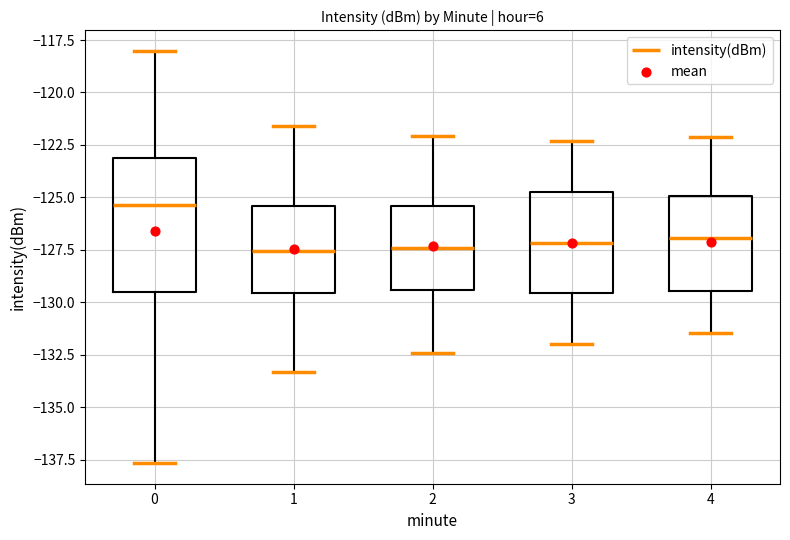

Reading left to right, read every box against the y-axis: the position of its median line, the range the box covers, and the ends of its whiskers. The values are not printed on the chart, so give them approximately, as read against the axis.

0: median -125.5, box -129.5 to -123.0, whiskers -137.5 to -118.0
1: median -127.5, box -129.5 to -125.5, whiskers -133.5 to -121.5
2: median -127.5, box -129.5 to -125.5, whiskers -132.5 to -122.0
3: median -127.0, box -129.5 to -124.5, whiskers -132.0 to -122.5
4: median -127.0, box -129.5 to -125.0, whiskers -131.5 to -122.0